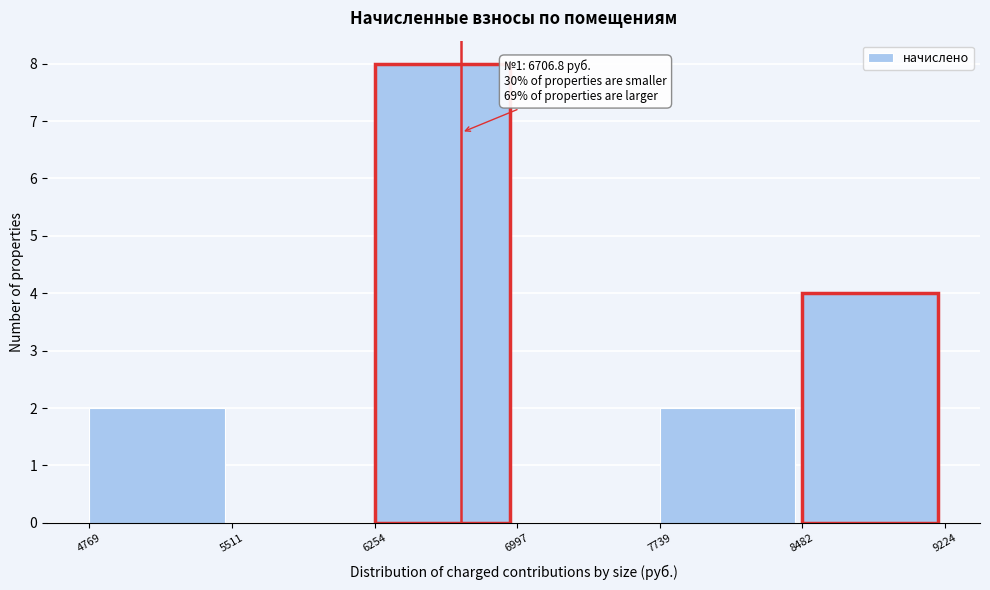

Which range on the x-axis has the tallest bar?

6254 to 6997